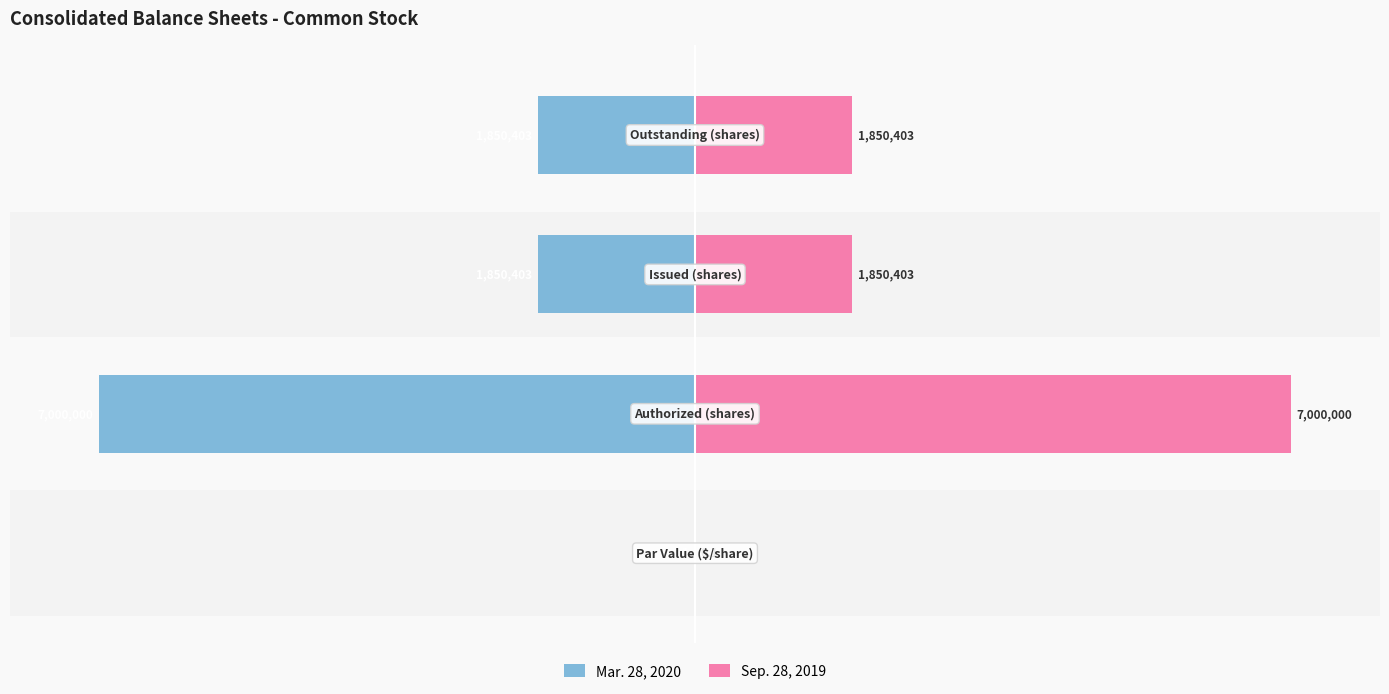

Is it true that Mar. 28, 2020 equals -38.9 at 1?

False